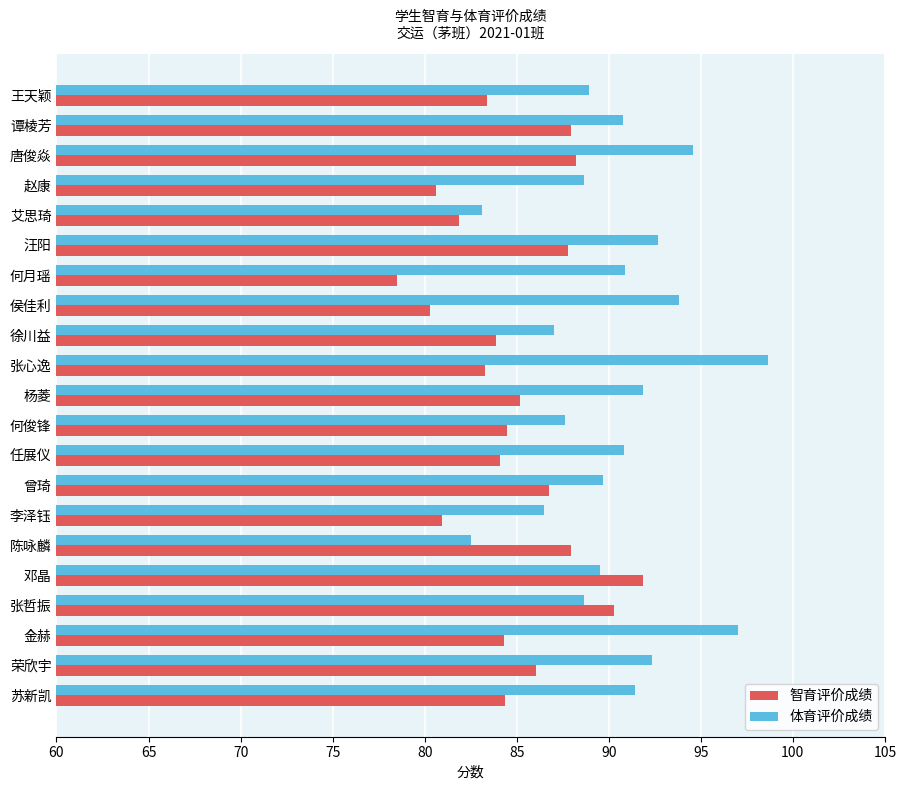

Which series has the largest total across all categories?

体育评价成绩